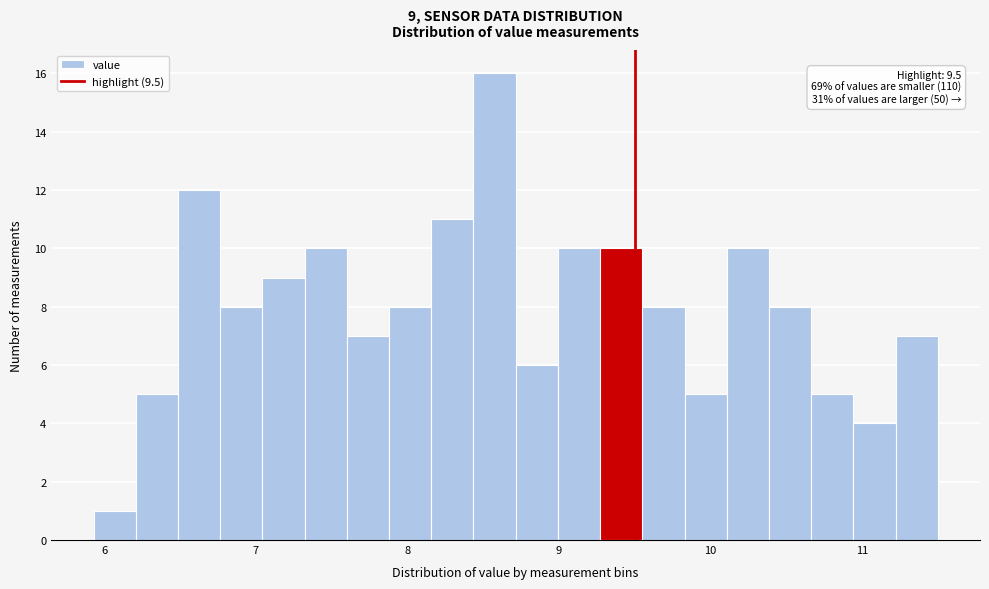

Around what value on the x-axis is the tallest bar? Give the approximate position of its centre, as read against the axis.

8.6